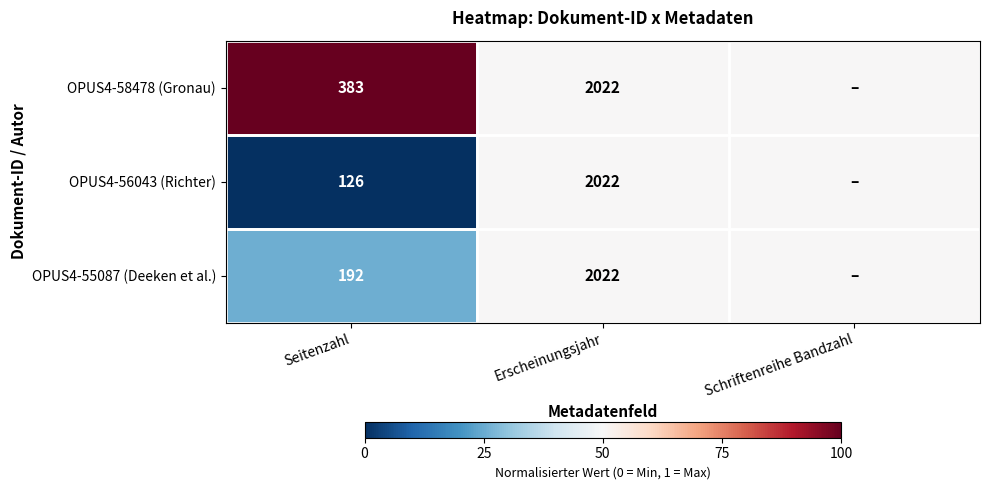

Between Seitenzahl and Erscheinungsjahr, which series saw the biggest shift?

OPUS4-56043 (Richter)